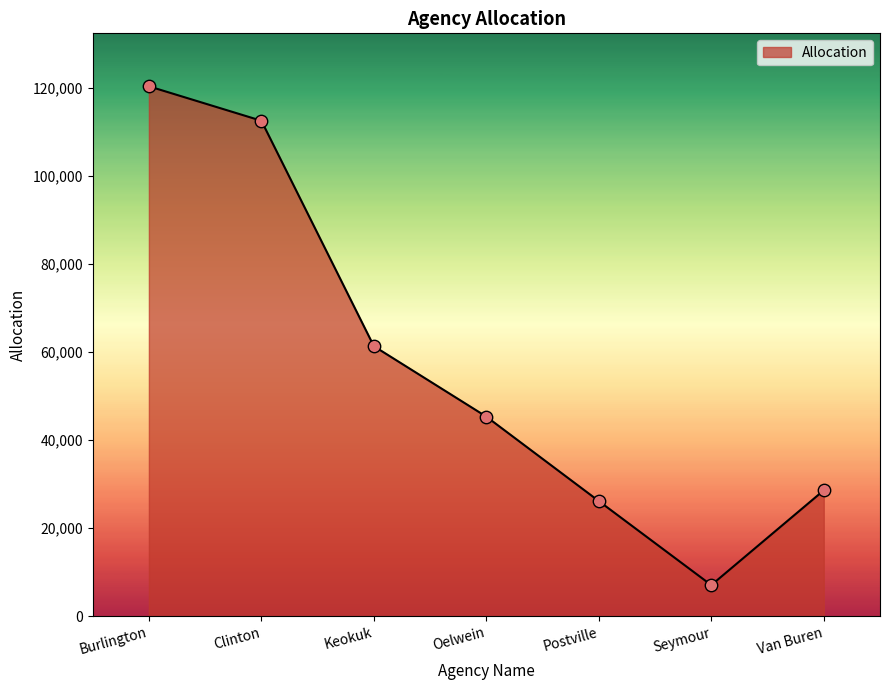

What is the ratio of the value at Van Buren to the value at Postville?

1.1